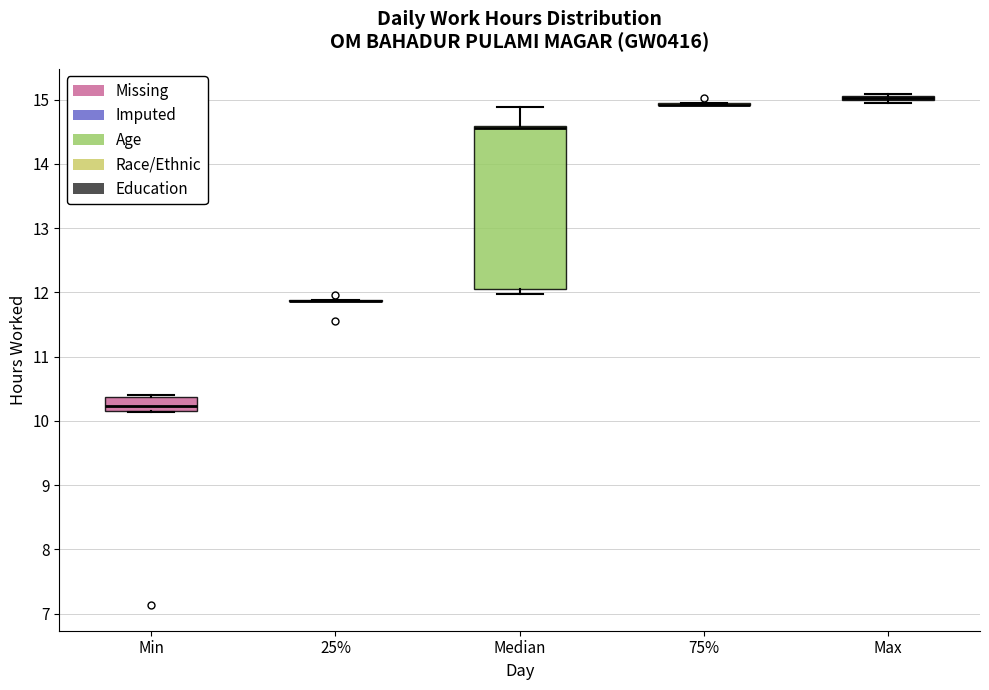

Comparing the boxes themselves (not the whiskers), which one is the tallest?

Median